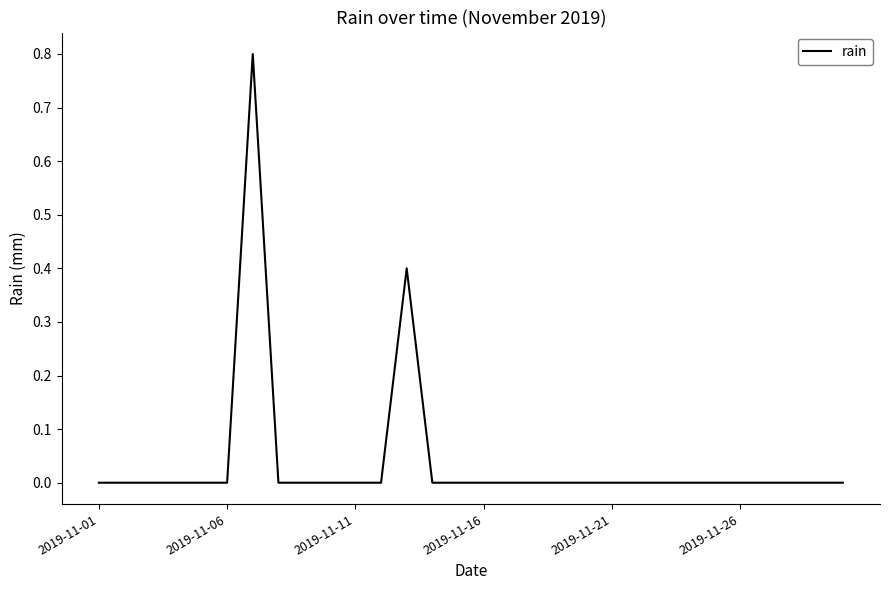

What is the difference between the maximum and minimum values?

0.8